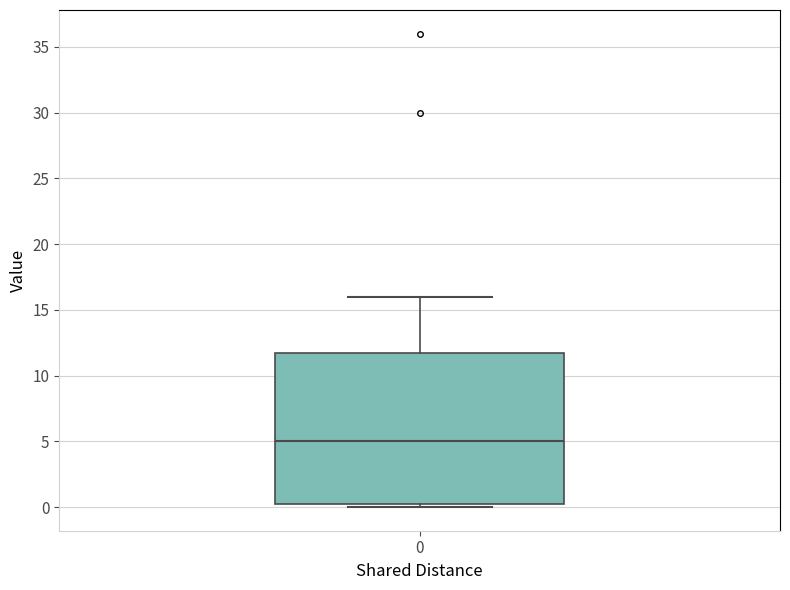

Transcribe this box plot: give where the median line is, the range the box spans, and where the two whiskers end, as read against the y-axis. The values are not printed on the chart, so give them approximately, as read against the axis.

median 5.0, box 0.5 to 12.0, whiskers 0.0 to 16.0